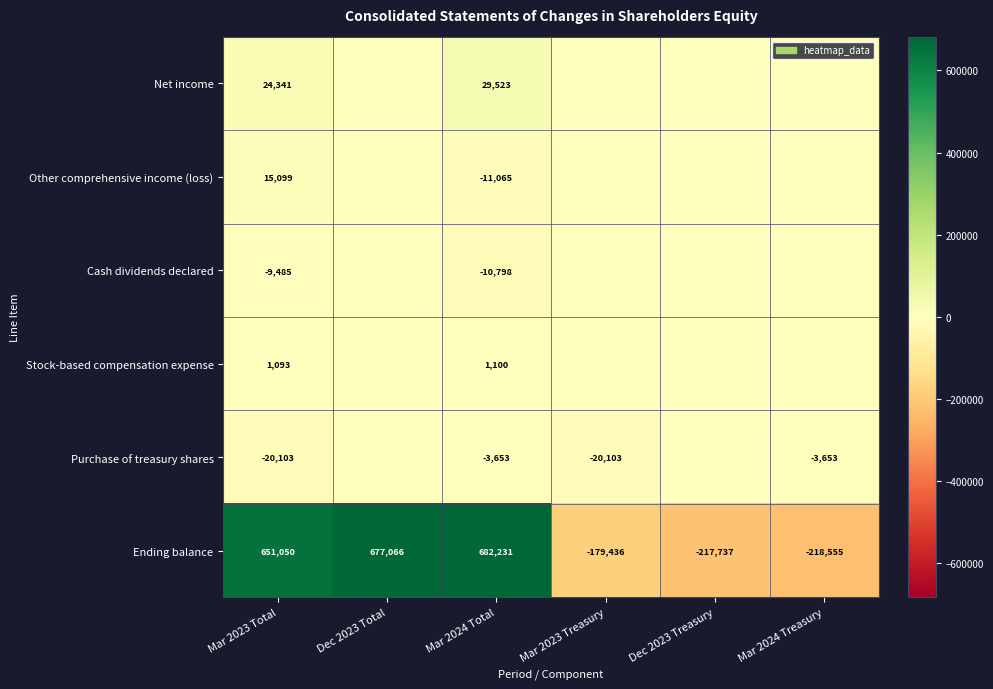

Count the number of data series in this chart.

6